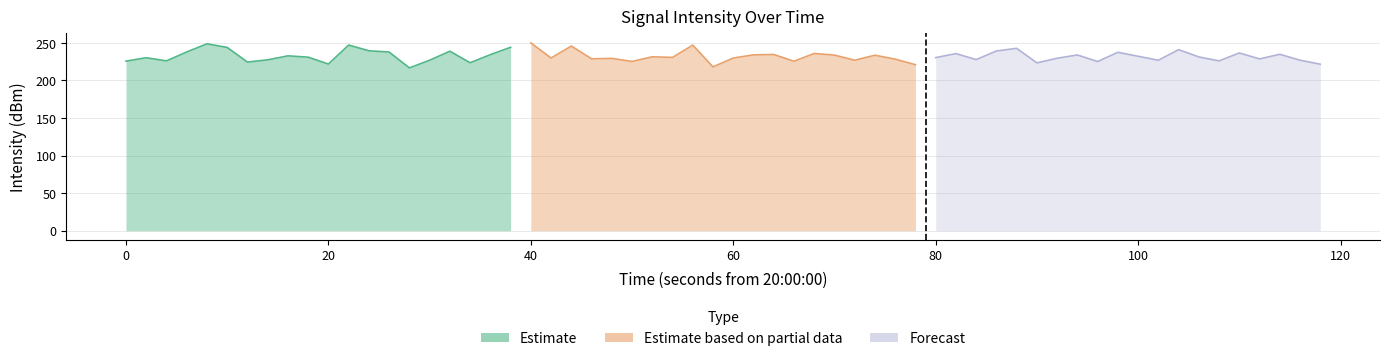

What is the value of the Estimate based on partial data point at the 14th from the left?

225.6